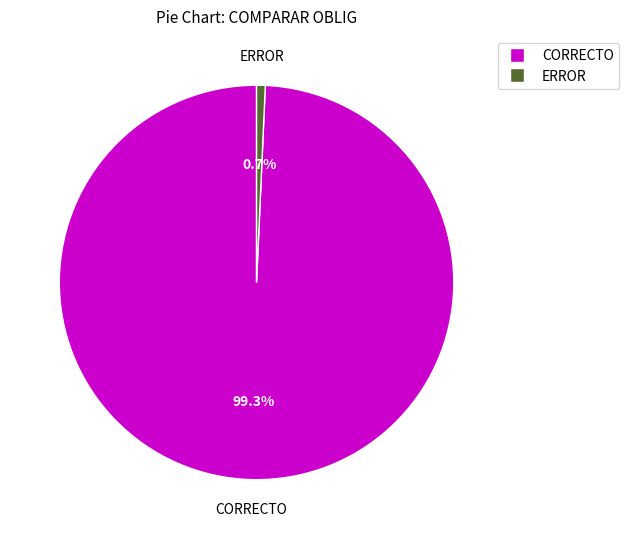

Is there a majority slice in this chart?

Yes